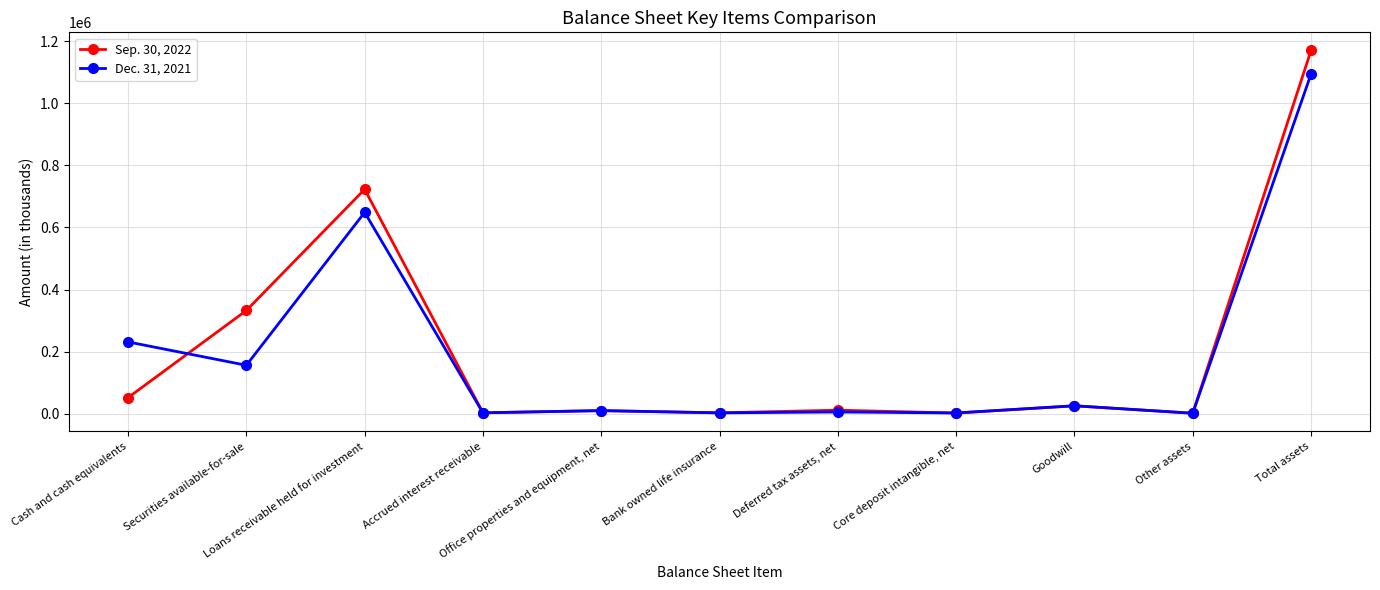

True or false: Sep. 30, 2022 has a value of 1169848 at Loans receivable held for investment.

False